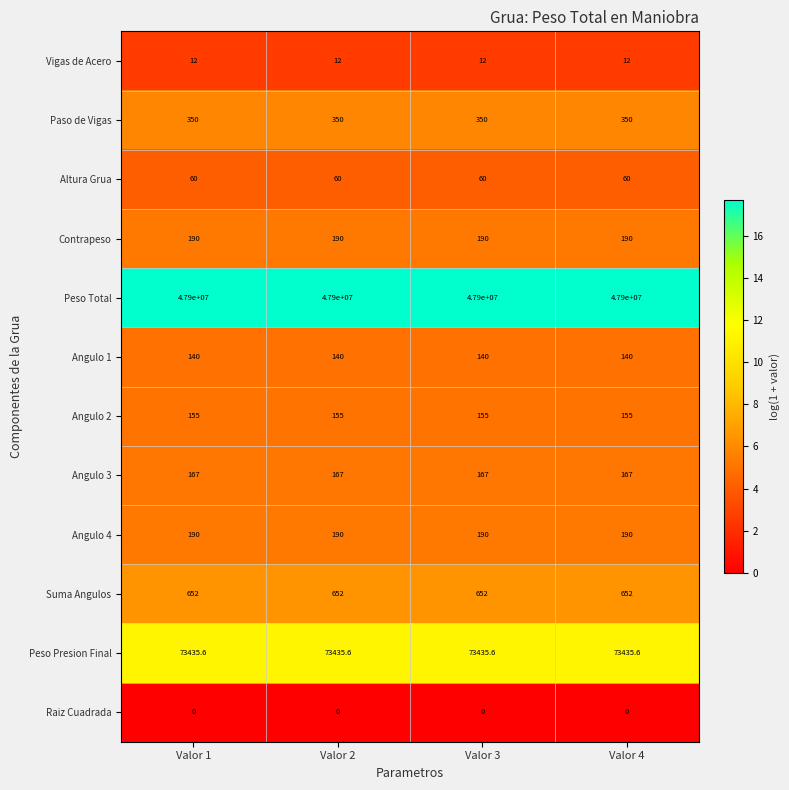

Read the Angulo 3 value at Valor 3.

167.0